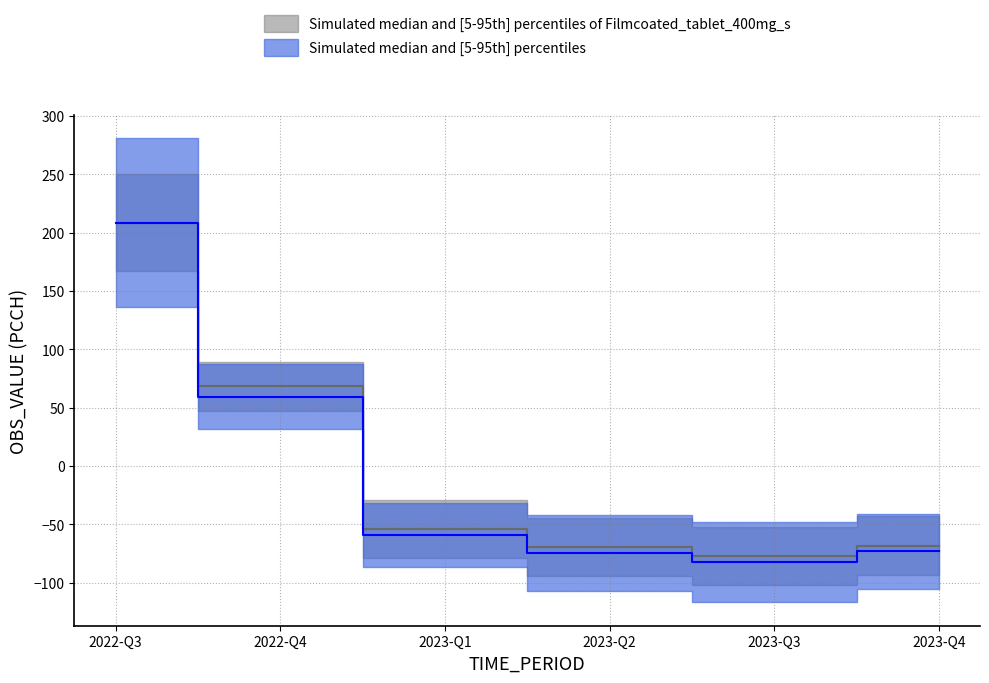

What is the change in value from 2022-Q3 to 2022-Q4?

-149.3